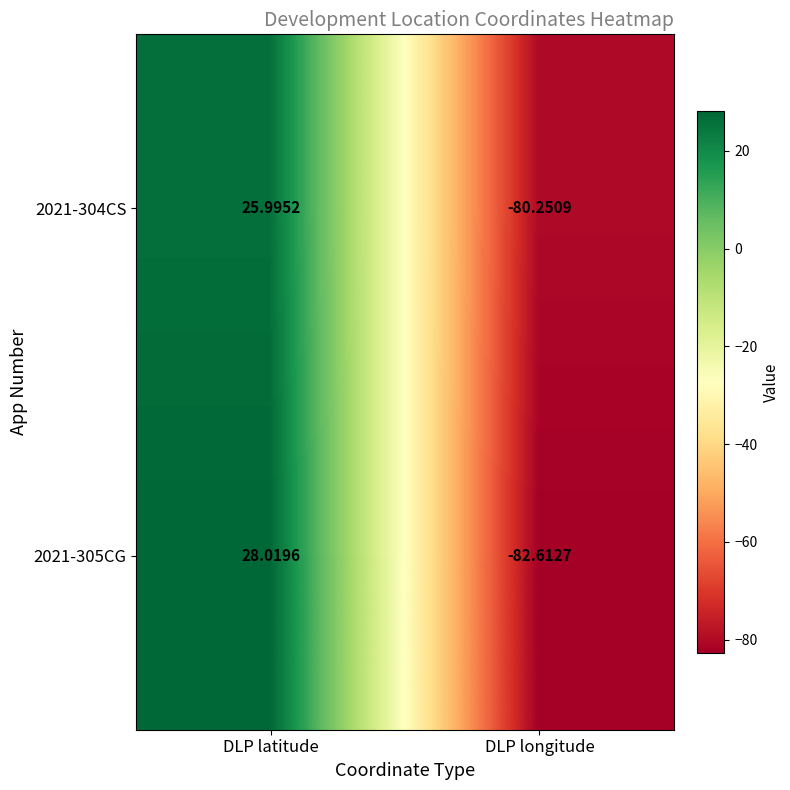

Which category has the lowest value in the 2021-304CS series?

DLP longitude